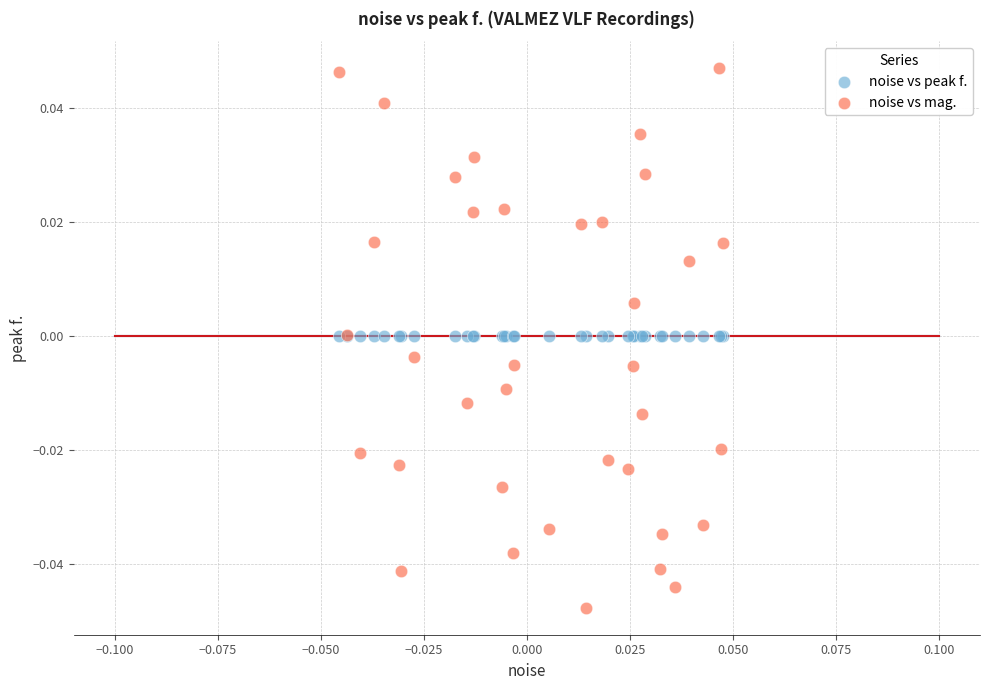

What are all the series names shown in the legend?

noise vs peak f., noise vs mag.